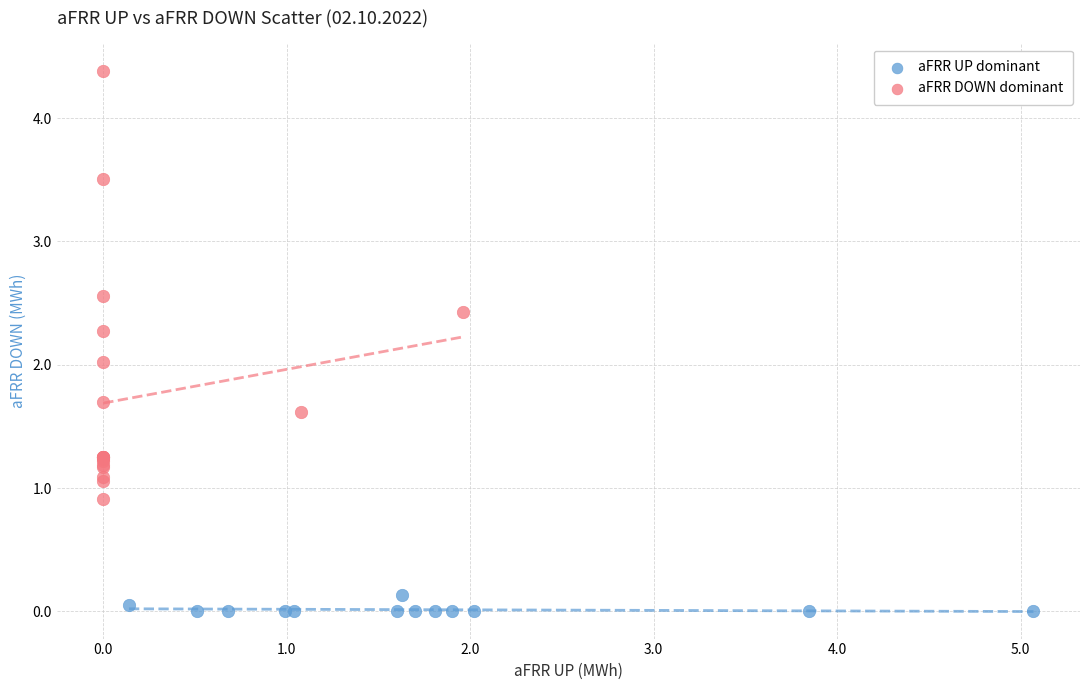

What are all the series names shown in the legend?

aFRR UP dominant, aFRR DOWN dominant